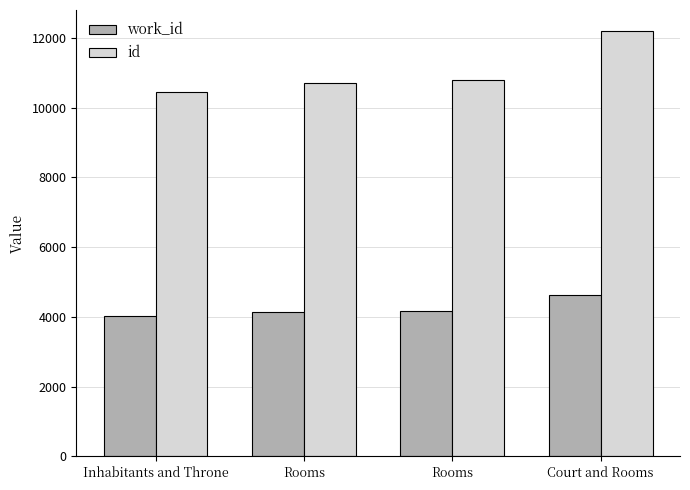

Which series has the largest range (max minus min)?

id